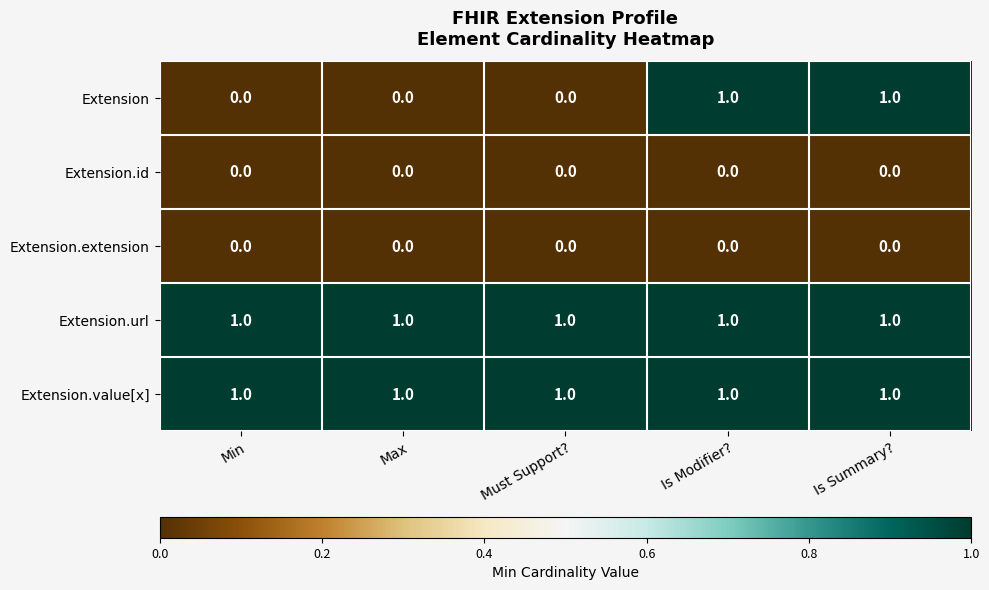

How many Extension values are between 0 and 1?

5